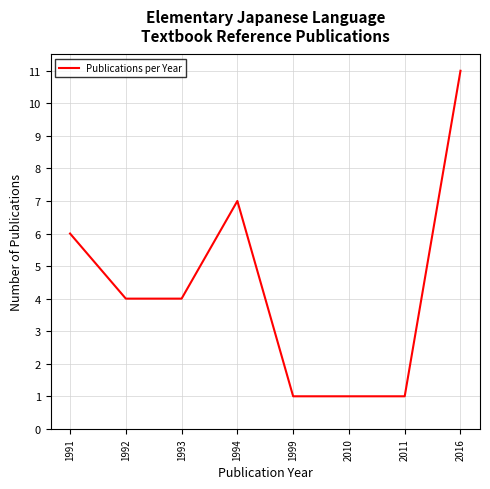

Which has a higher value, 2010 or 2016?

2016